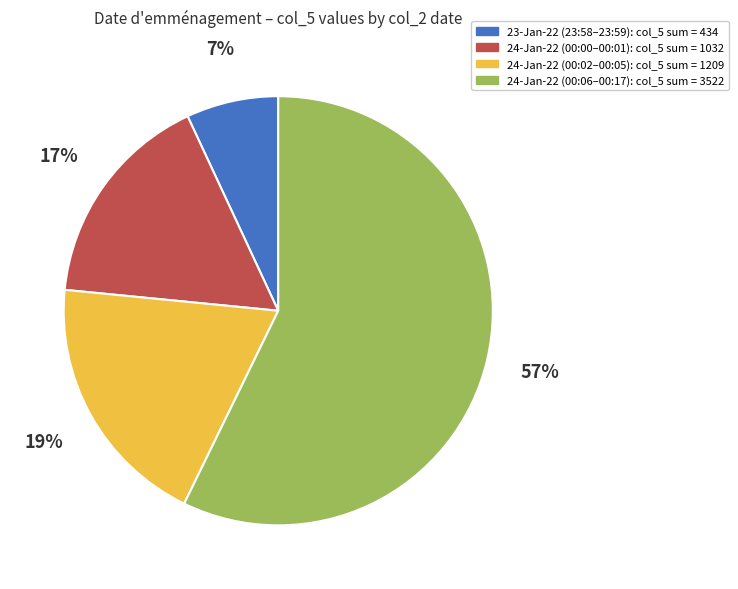

Is there a majority slice in this chart?

Yes